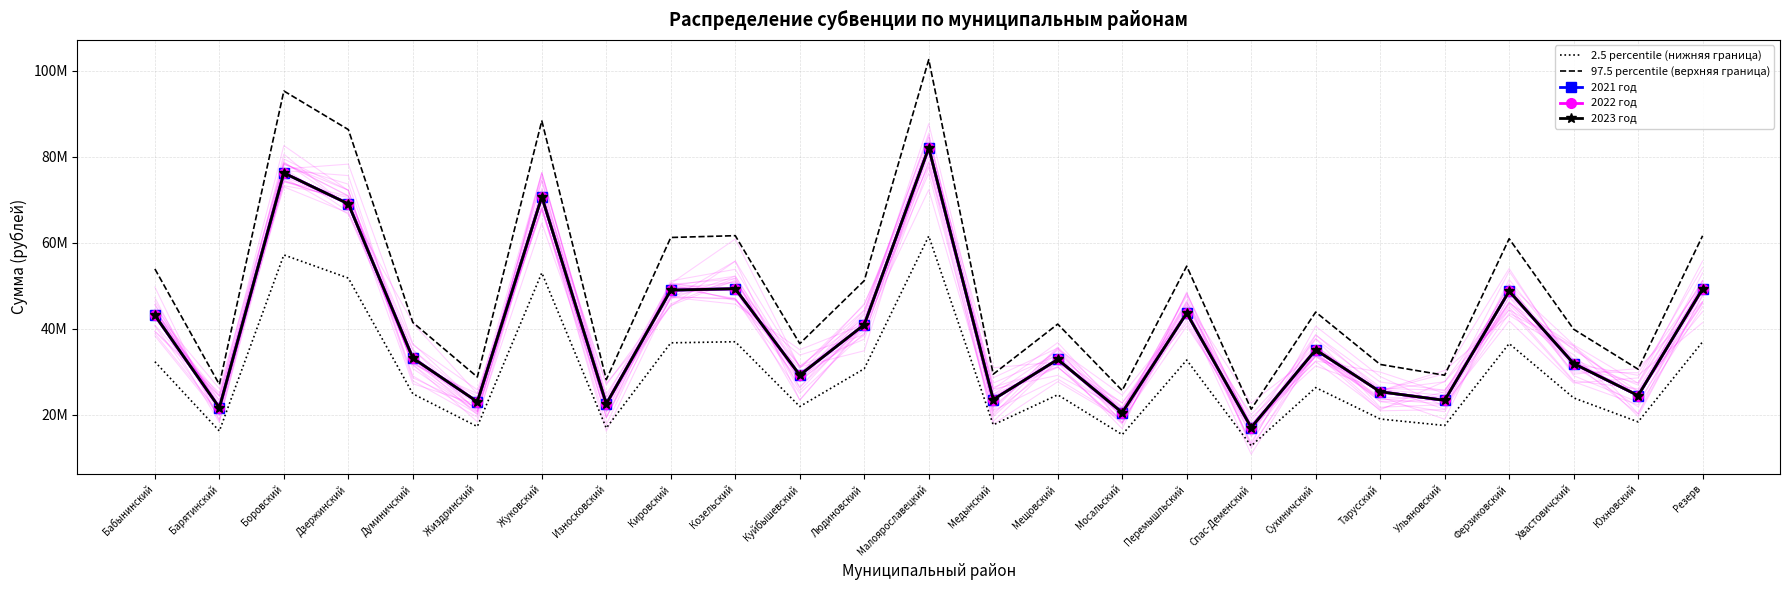

In 2.5 percentile (нижняя граница), how many points are higher than both neighbors (excluding endpoints)?

8